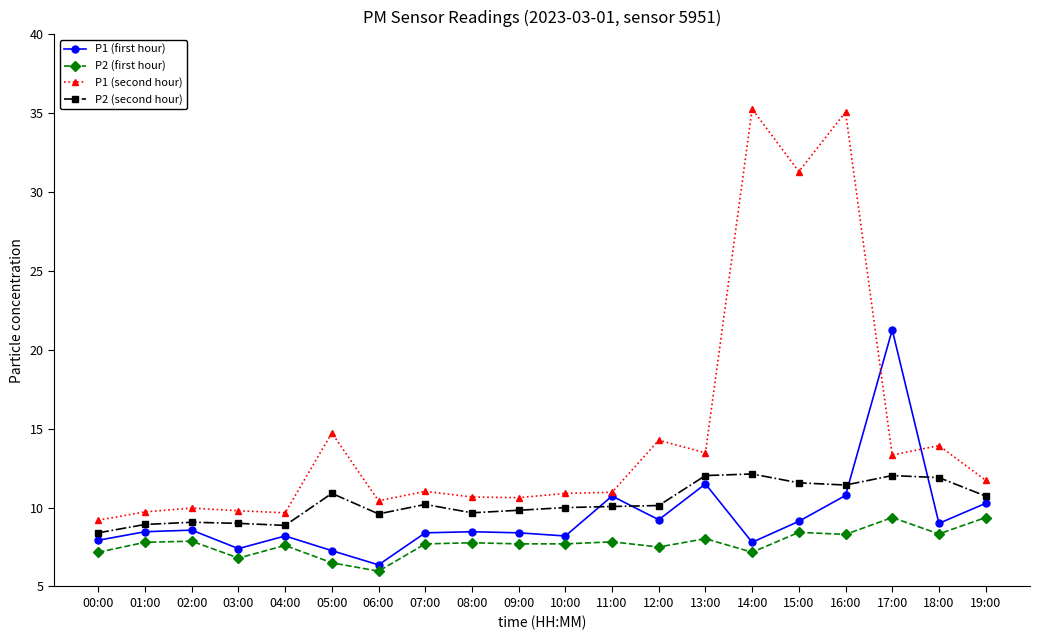

True or false: P2 (first hour) has more than 2 interior local peaks.

True